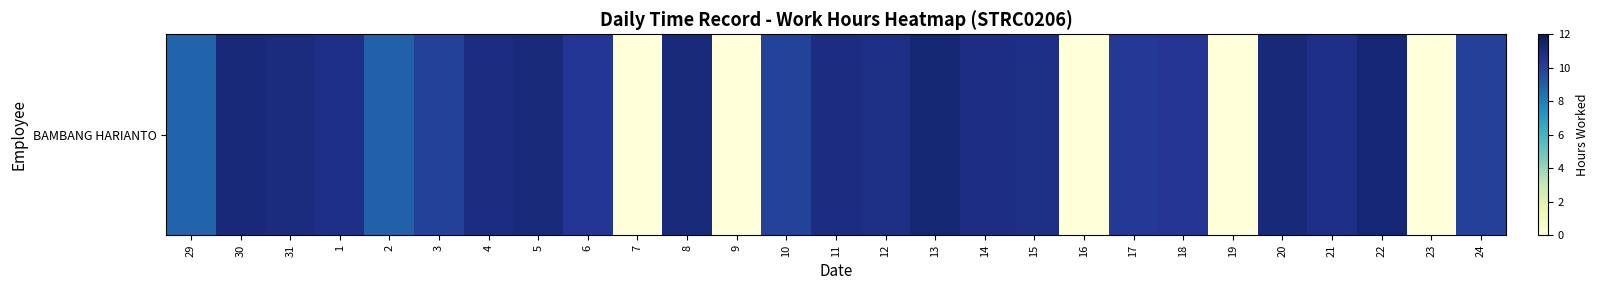

Is it true that the value at 19 is 0.0?

True